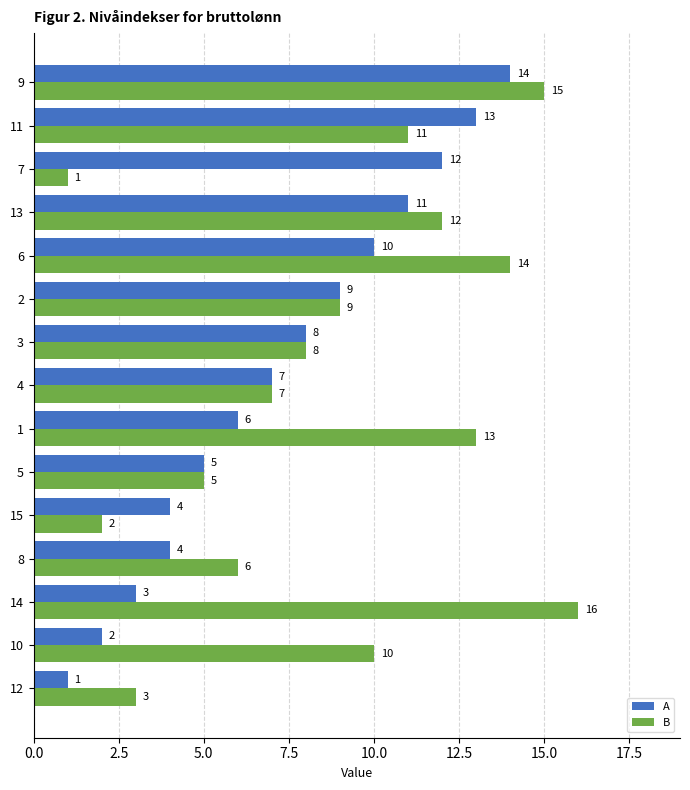

What is the sum of the A values at 8 and 13?

15